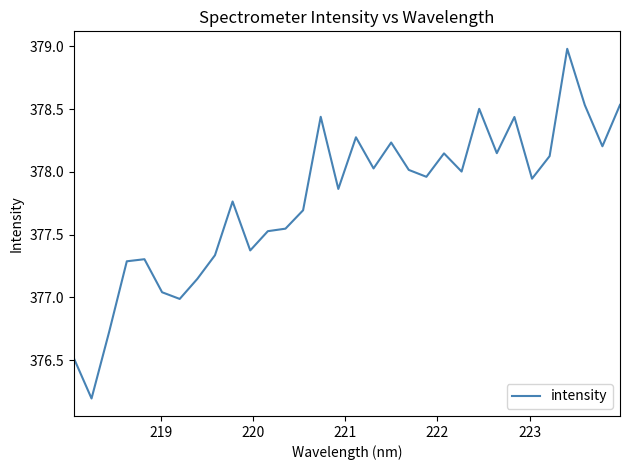

What is the smallest value displayed?

376.2